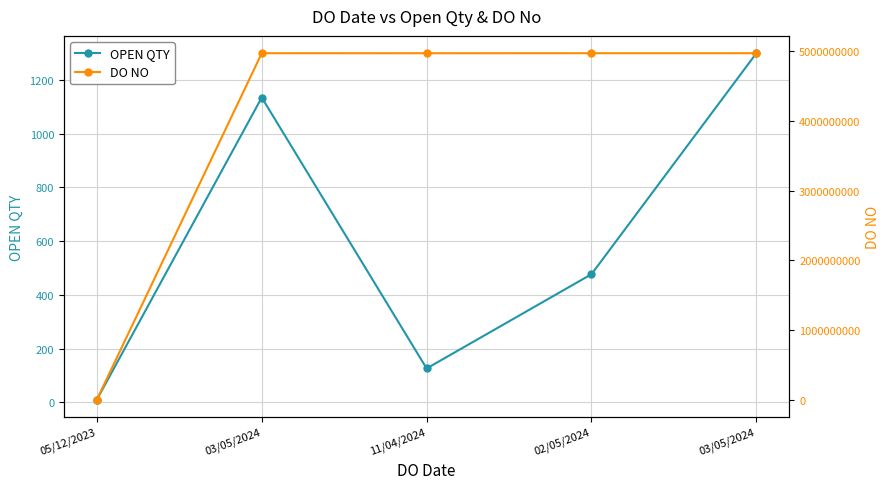

What is the spread (max minus min) of values at 03/05/2024?

4971657987